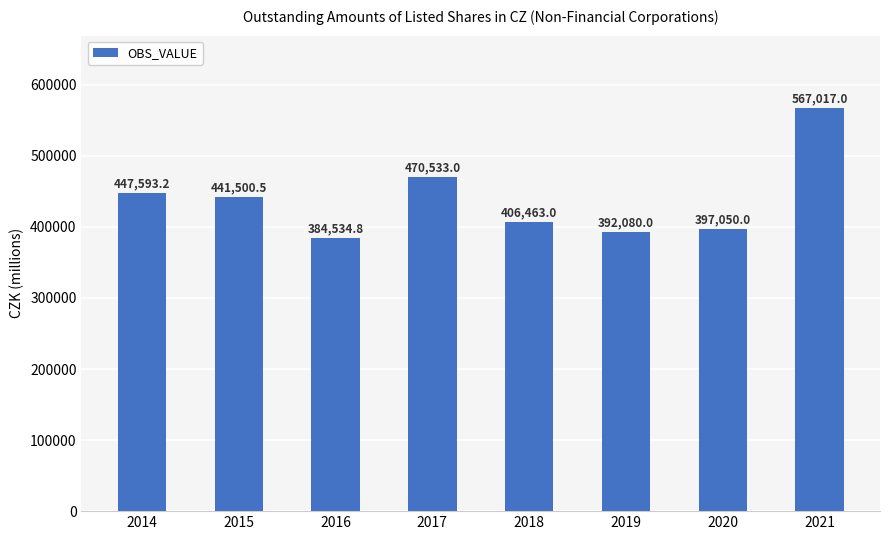

At which label is the value closest to 475775?

2017